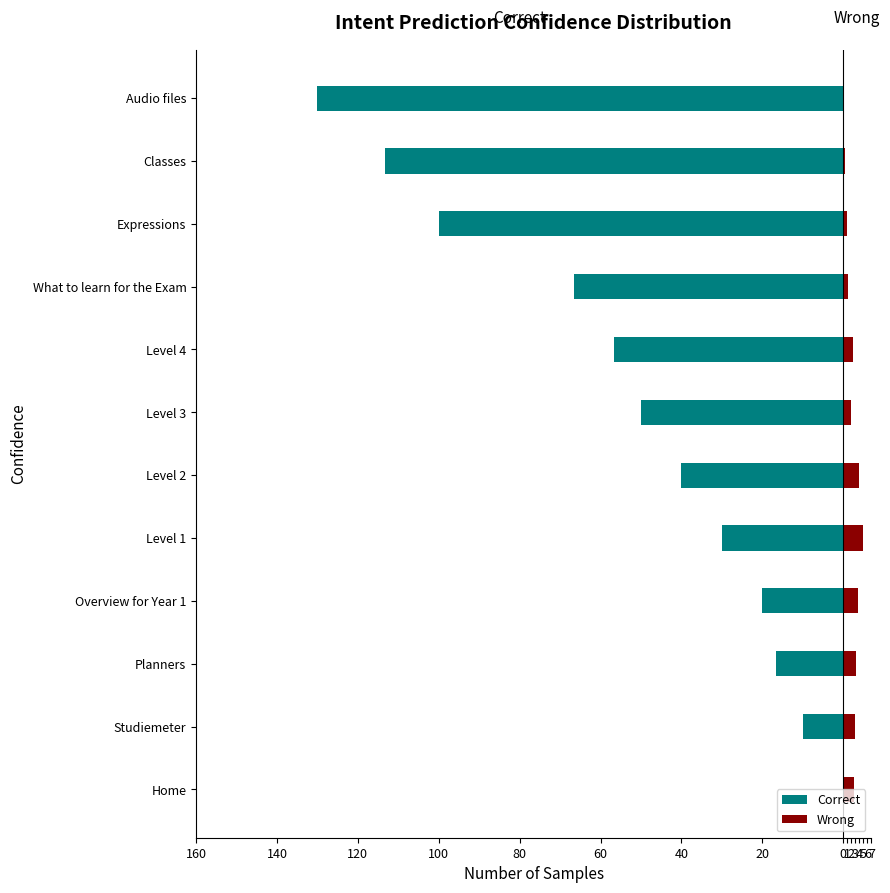

How many groups of bars are there?

12